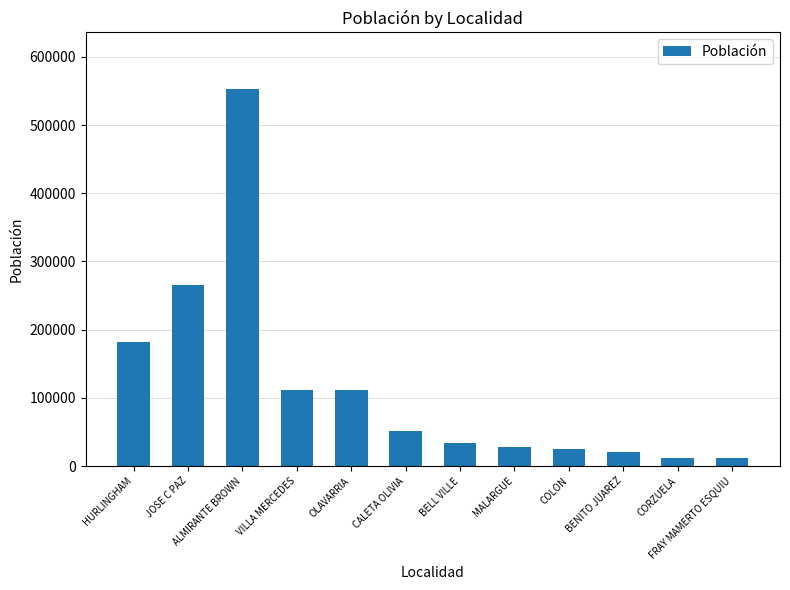

How many distinct data groups are displayed?

1